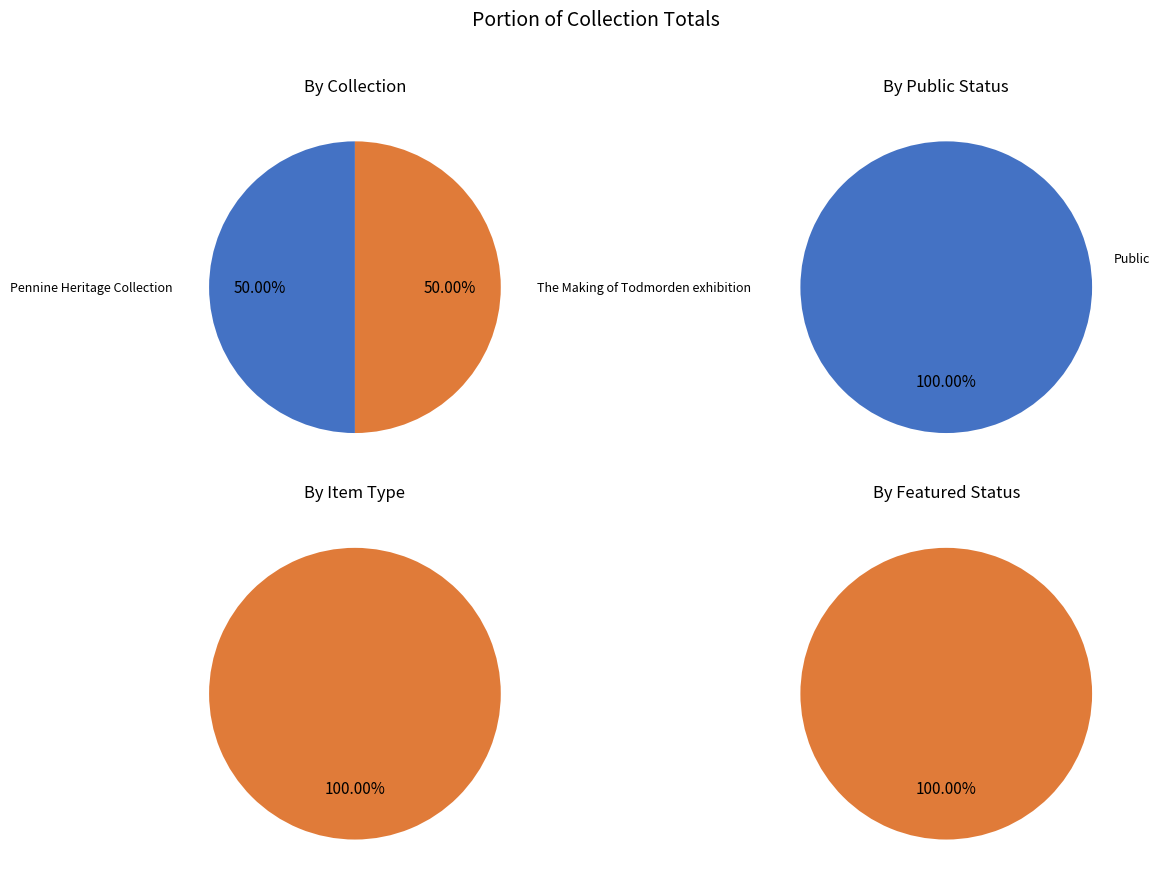

At Pennine Heritage Collection, list the series in order from smallest to largest.

featured, public